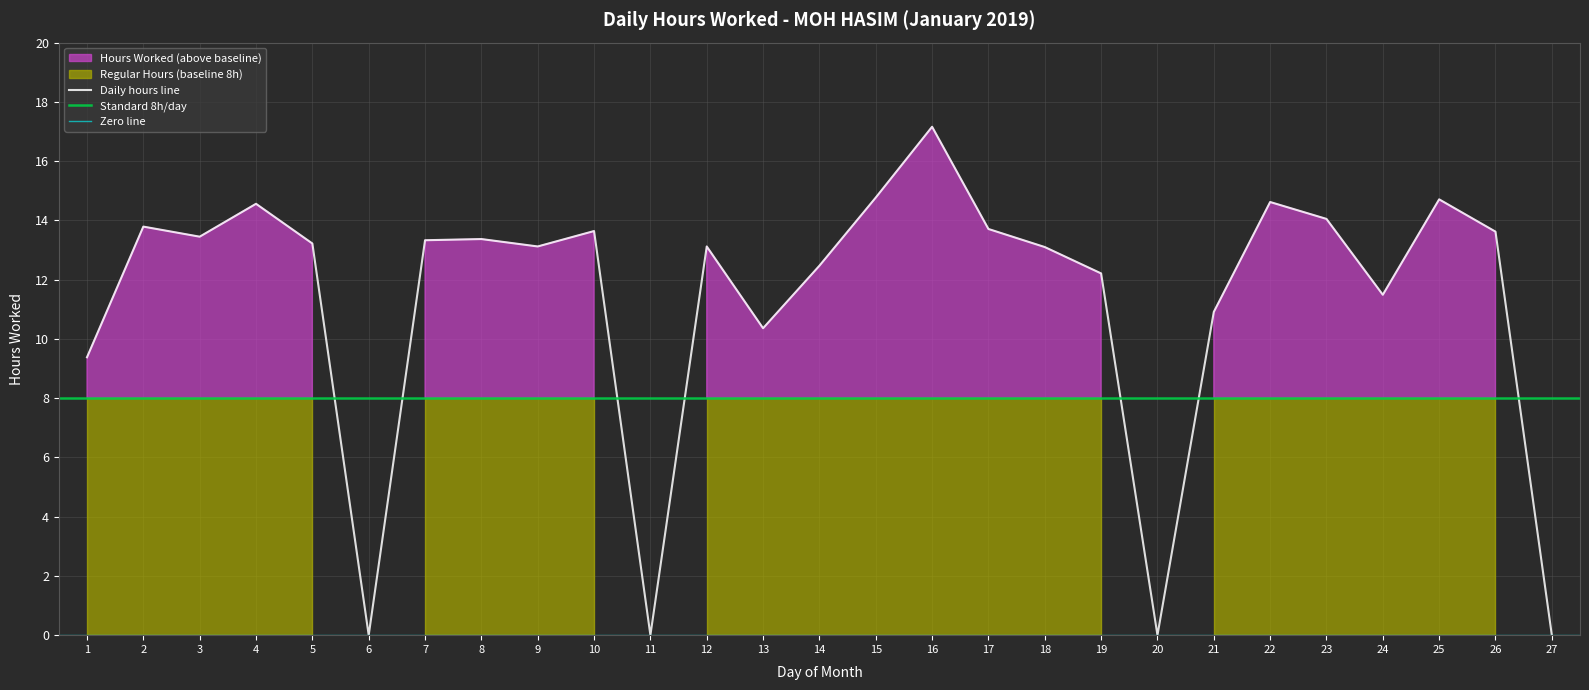

Rank the categories by value from lowest to highest.

6, 11, 20, 27, 1, 13, 21, 24, 19, 14, 18, 9, 12, 5, 7, 8, 3, 26, 10, 17, 2, 23, 4, 22, 25, 15, 16